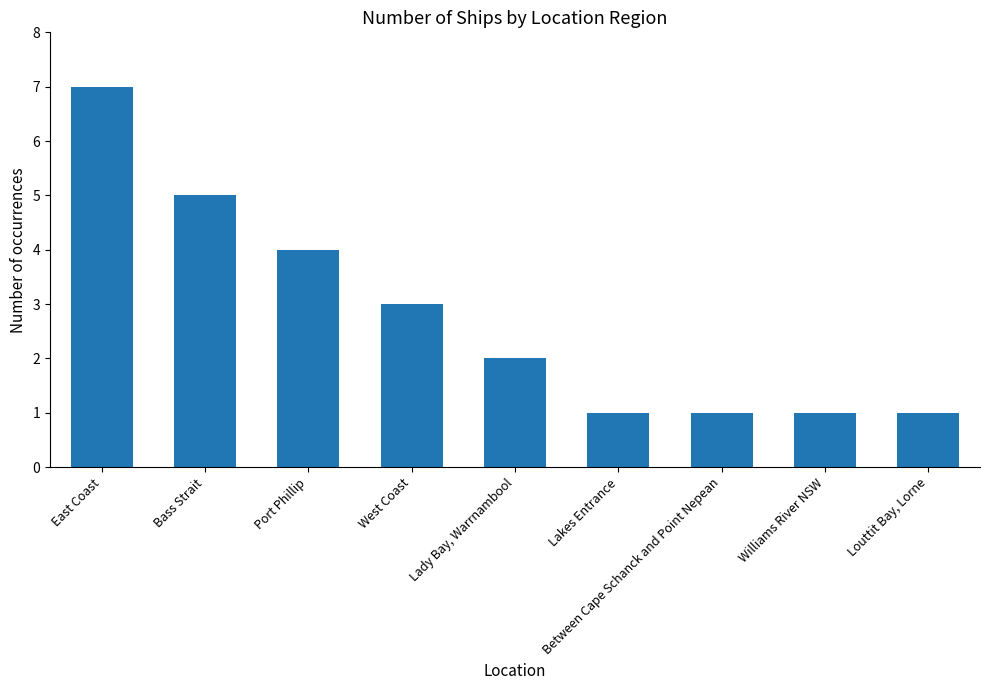

What is the label of the 8th bar from the right?

Bass Strait